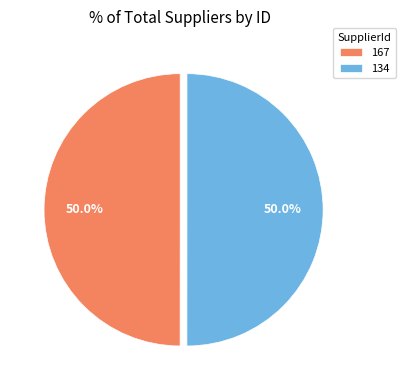

What percentage is NOT represented by 134?

50.0%